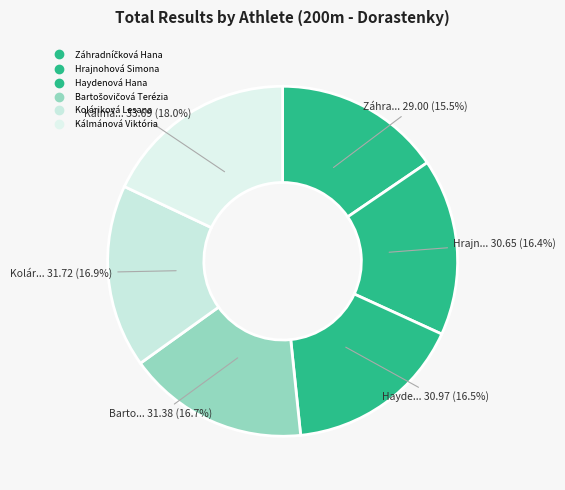

How many slices are in this pie chart?

6